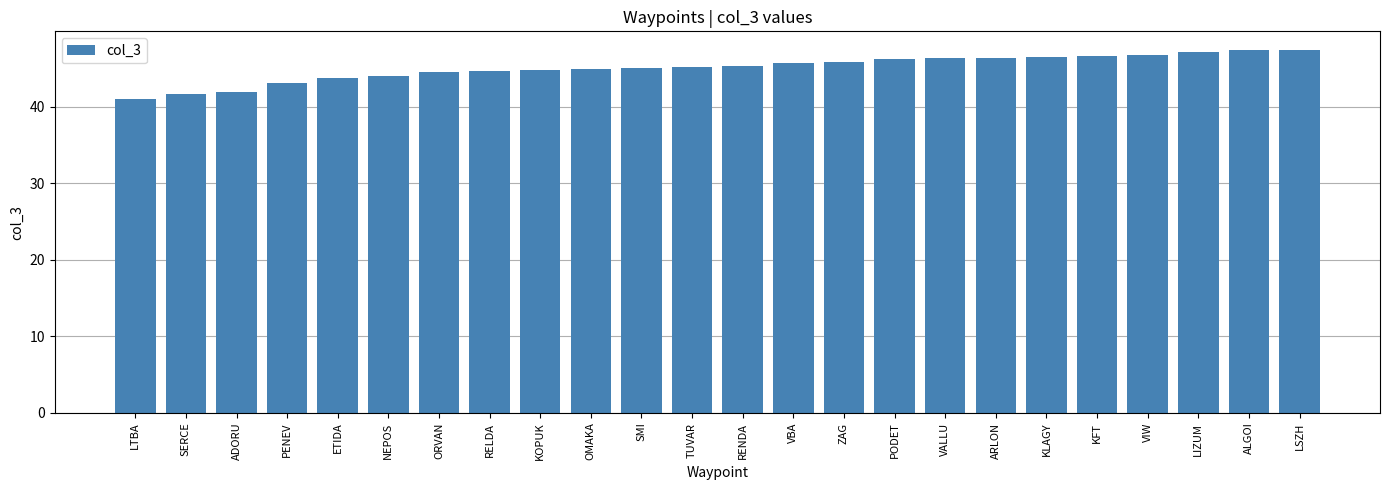

What is the difference between the maximum and minimum values?

6.5